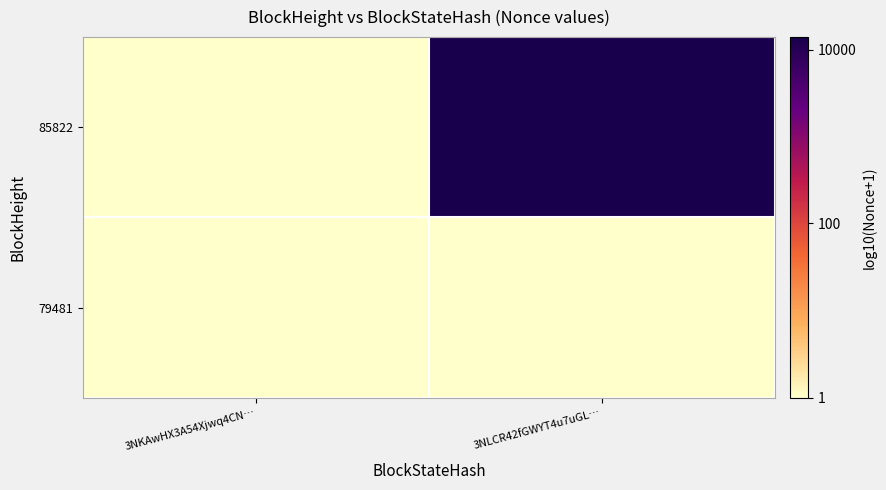

Which has a higher value, 3NKAwHX3A54Xjwq4CN… or 3NLCR42fGWYT4u7uGL…?

3NLCR42fGWYT4u7uGL…